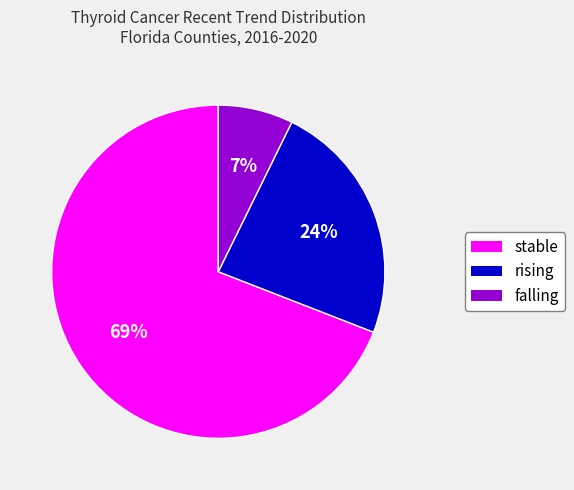

Do rising and stable together represent more than half of the pie?

Yes